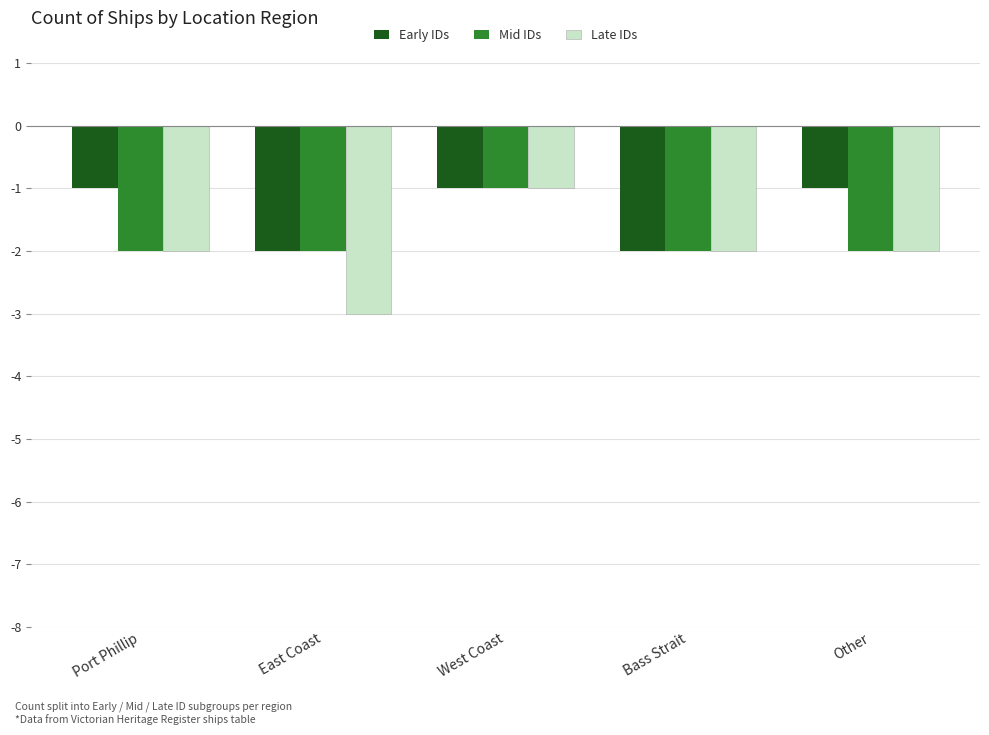

Reading left to right, extract all data points from this chart.

Early IDs: -1	-2	-1	-2	-1
Mid IDs: -2	-2	-1	-2	-2
Late IDs: -2	-3	-1	-2	-2